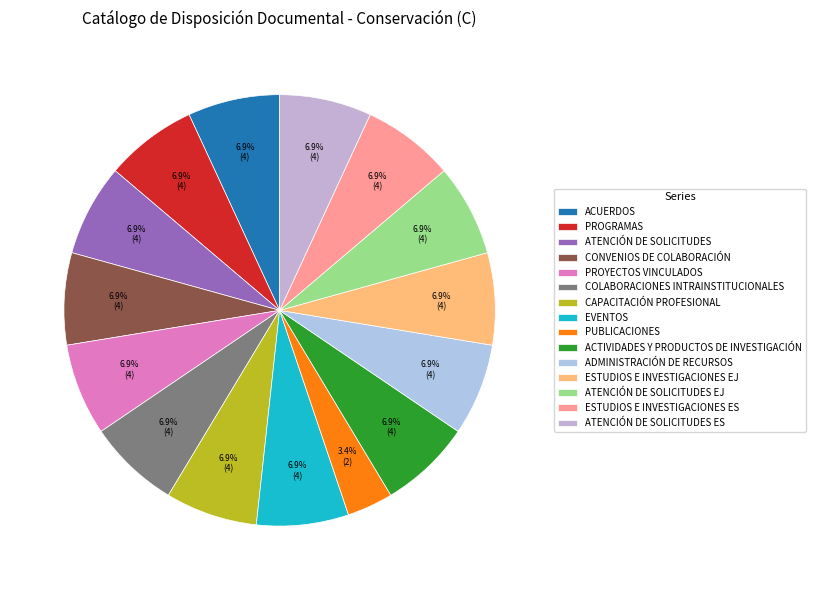

The PUBLICACIONES slice represents 3% of the pie. True or false?

True